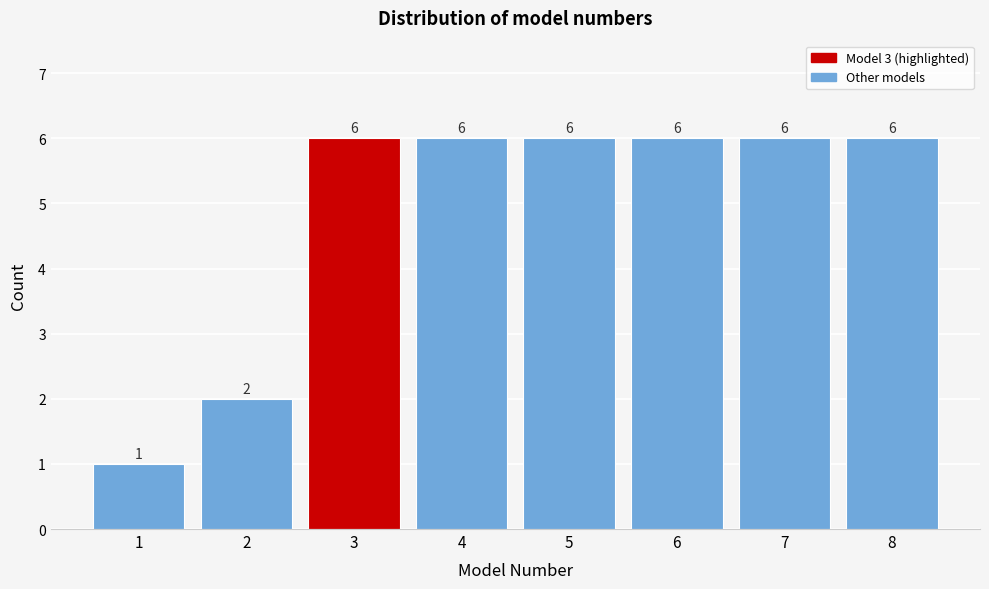

Reading left to right, list all the values displayed in this chart.

1	2	6	6	6	6	6	6